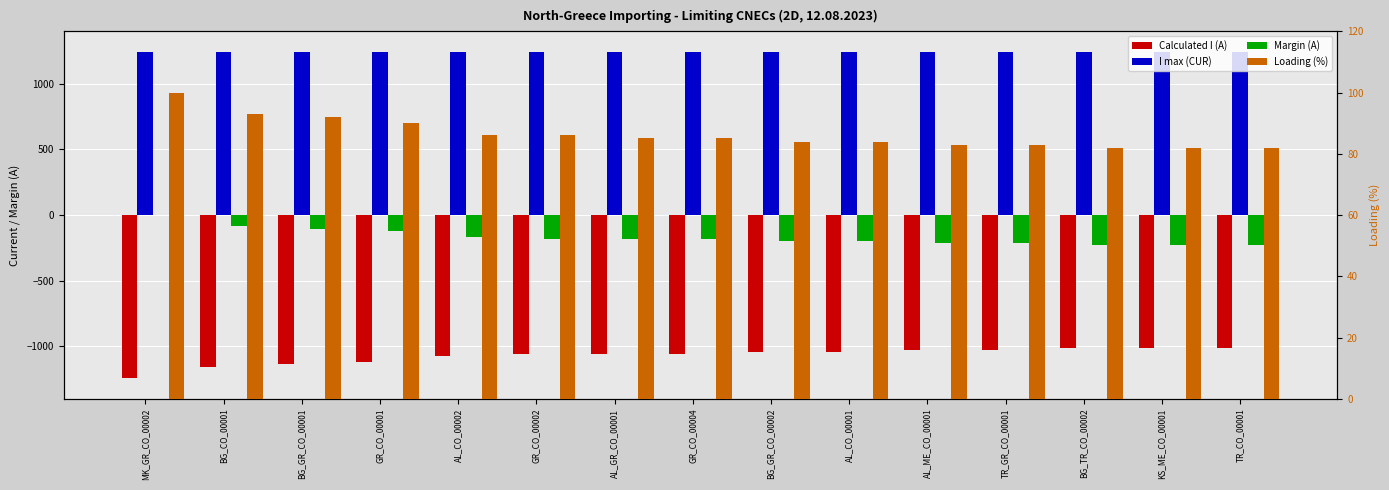

Which has a higher value, BG_CO_00001 or AL_GR_CO_00001?

AL_GR_CO_00001